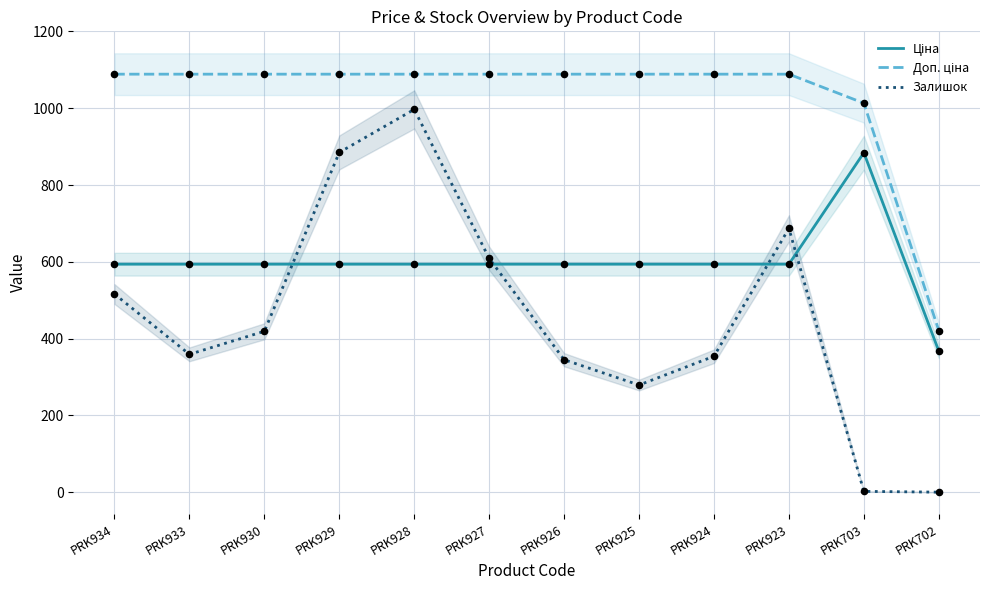

Which series reaches the maximum Y coordinate?

Доп. ціна